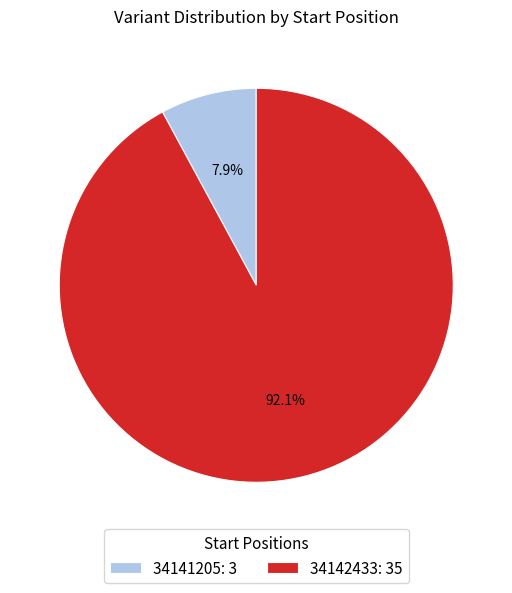

What is the smallest slice in the pie chart?

34141205